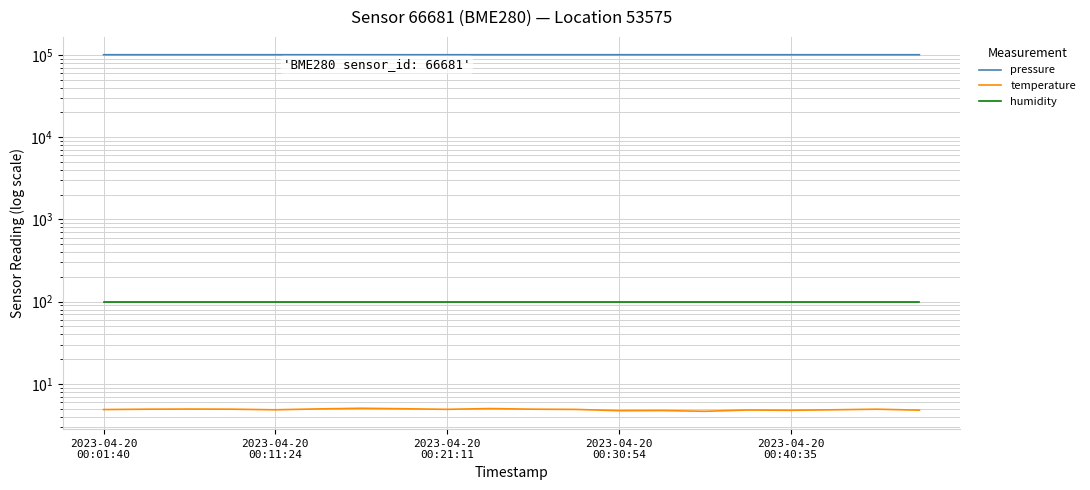

Rank the series by their maximum value, from highest to lowest.

pressure, humidity, temperature